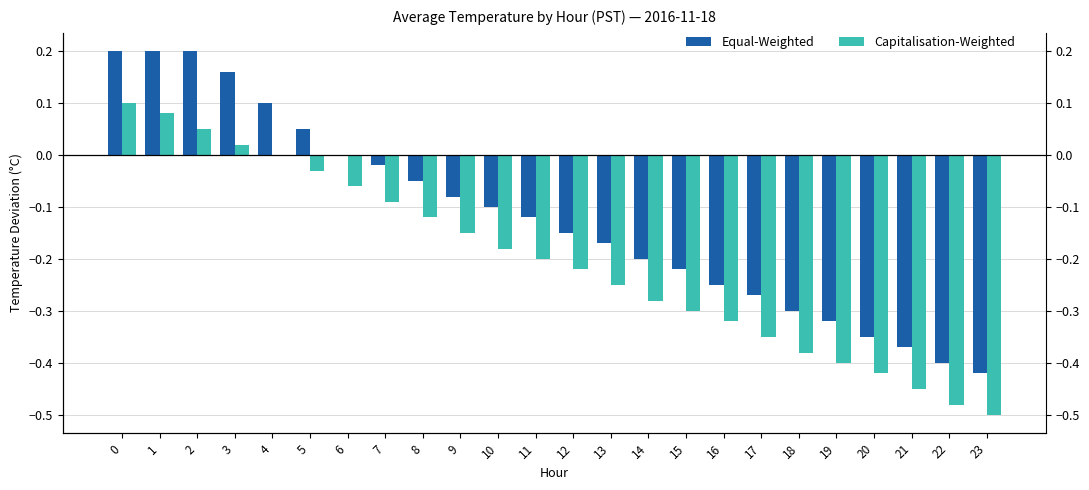

Rank the series by their average value, from lowest to highest.

Capitalisation-Weighted, Equal-Weighted